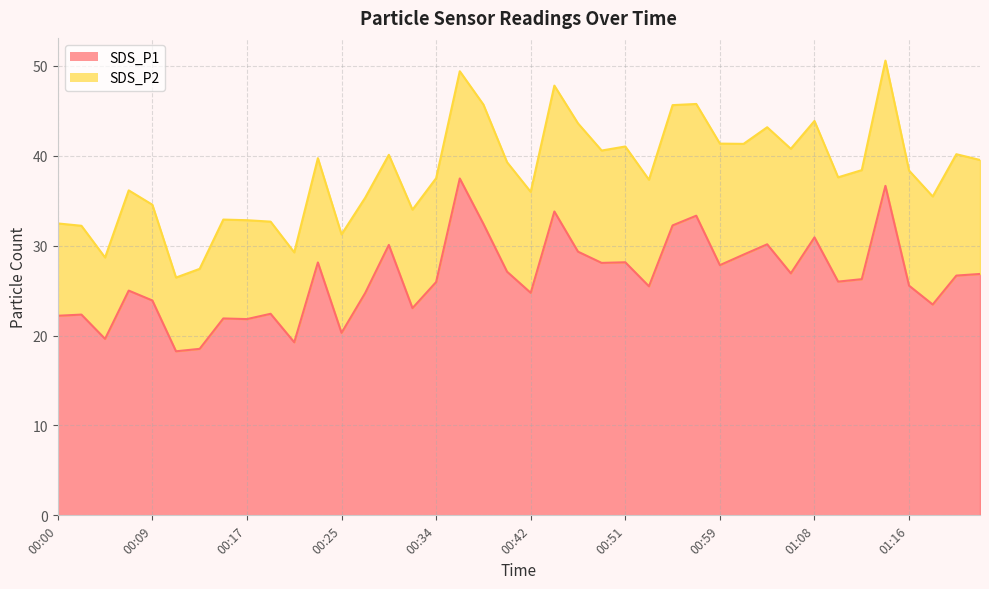

Does the chart have visible grid lines?

Yes